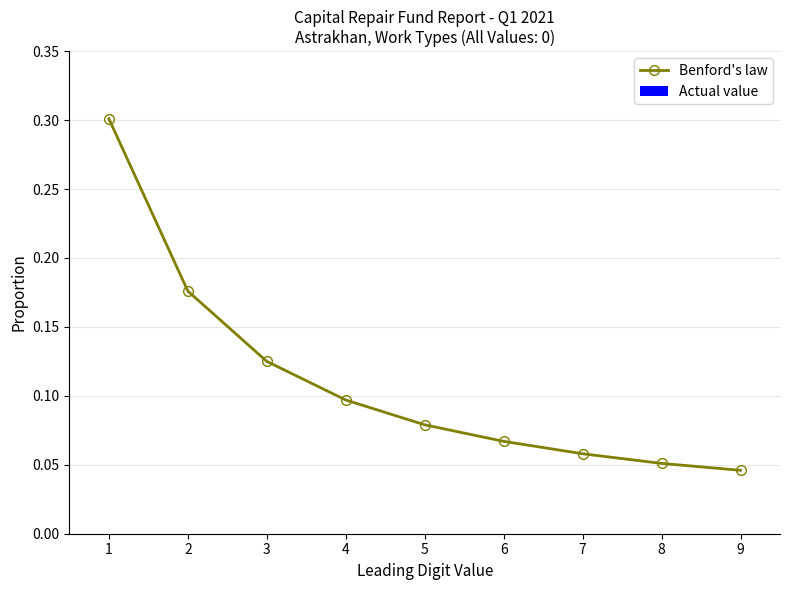

Between 4 and 3, which is larger?

3